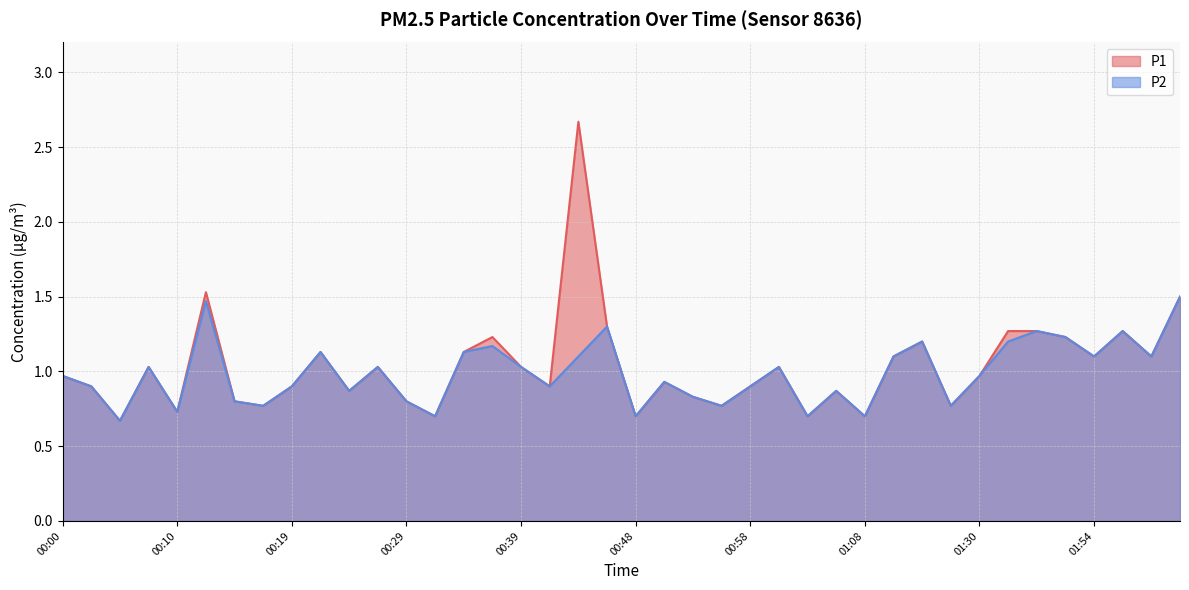

Is it true that P2 equals 0.7 at 00:10?

True